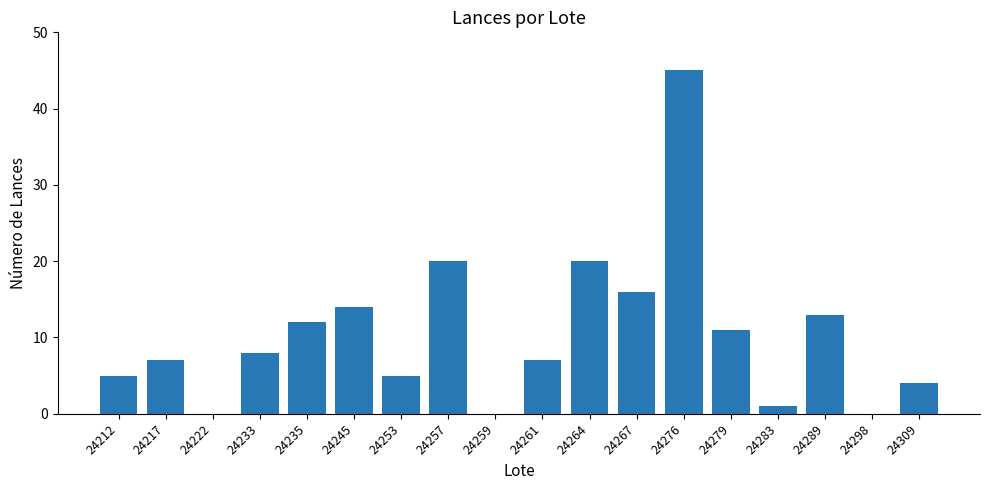

Are the bars grouped side by side (vs. stacked)?

No